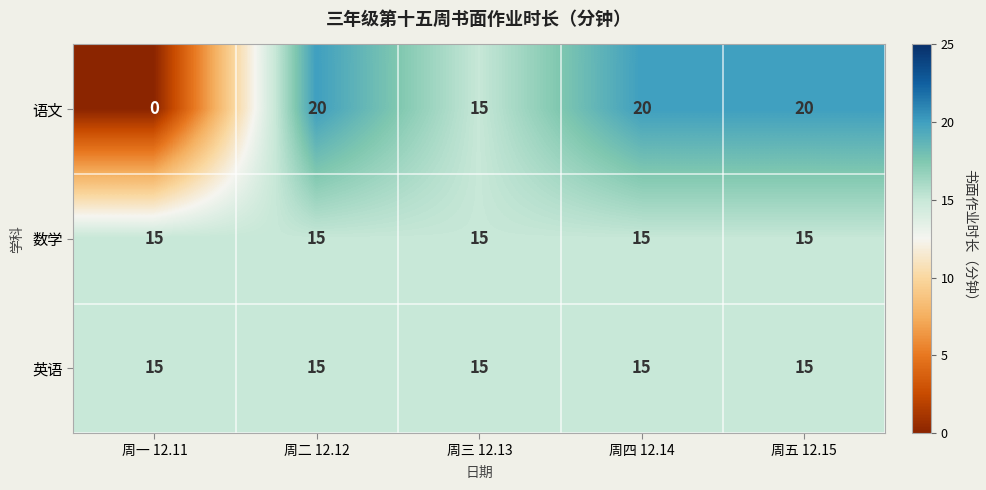

Reading left to right, transcribe all the data shown in this chart.

语文: 0	20	15	20	20
数学: 15	15	15	15	15
英语: 15	15	15	15	15